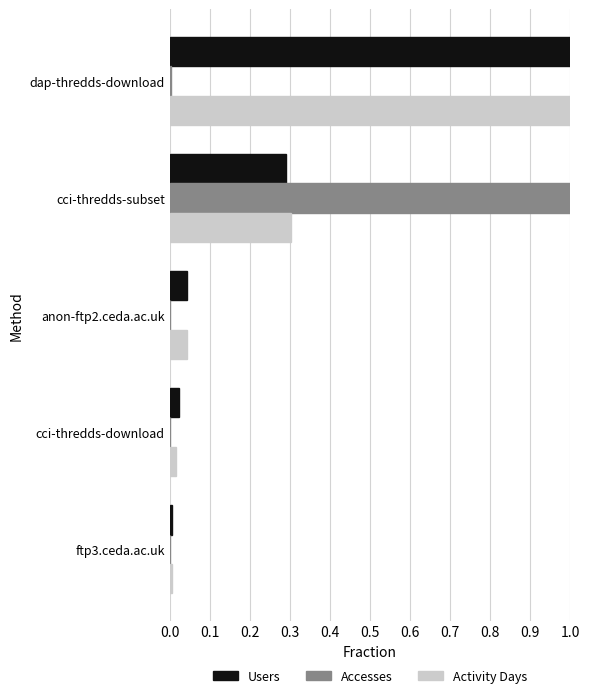

Count the number of data series in this chart.

3